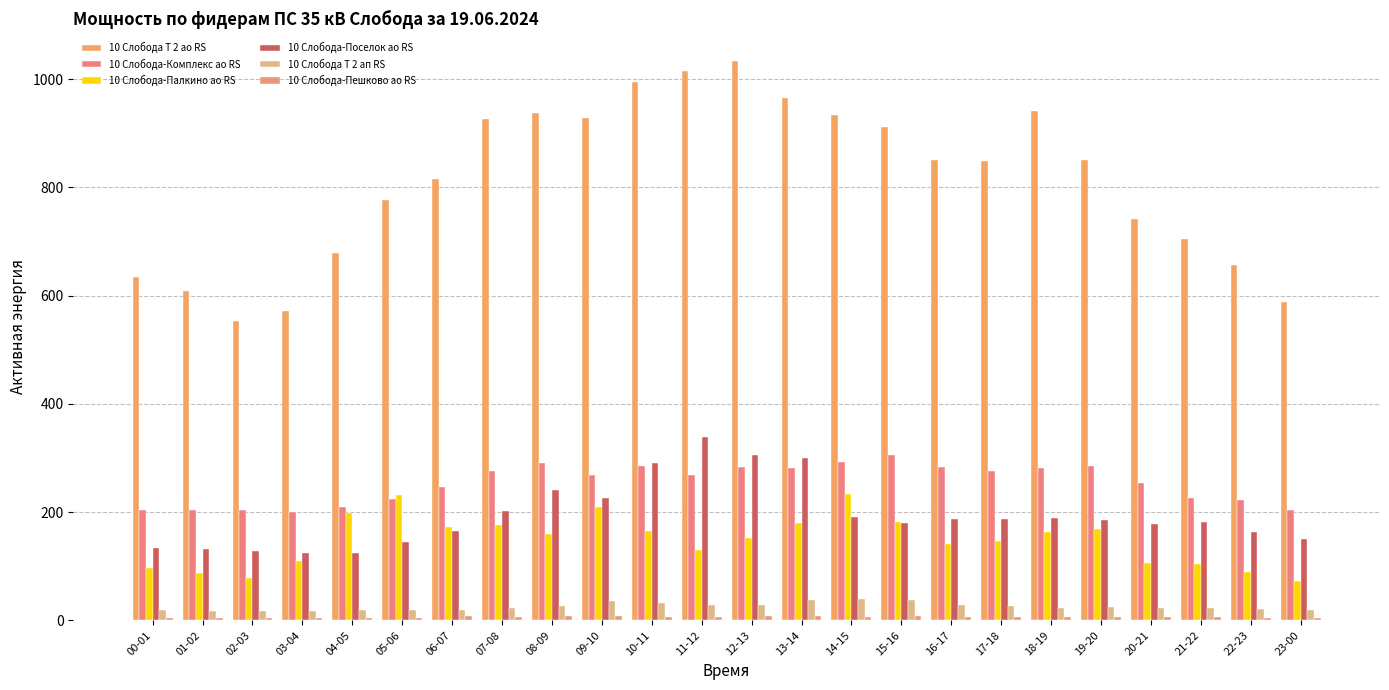

What is the label of the 3rd bar from the left?

02-03